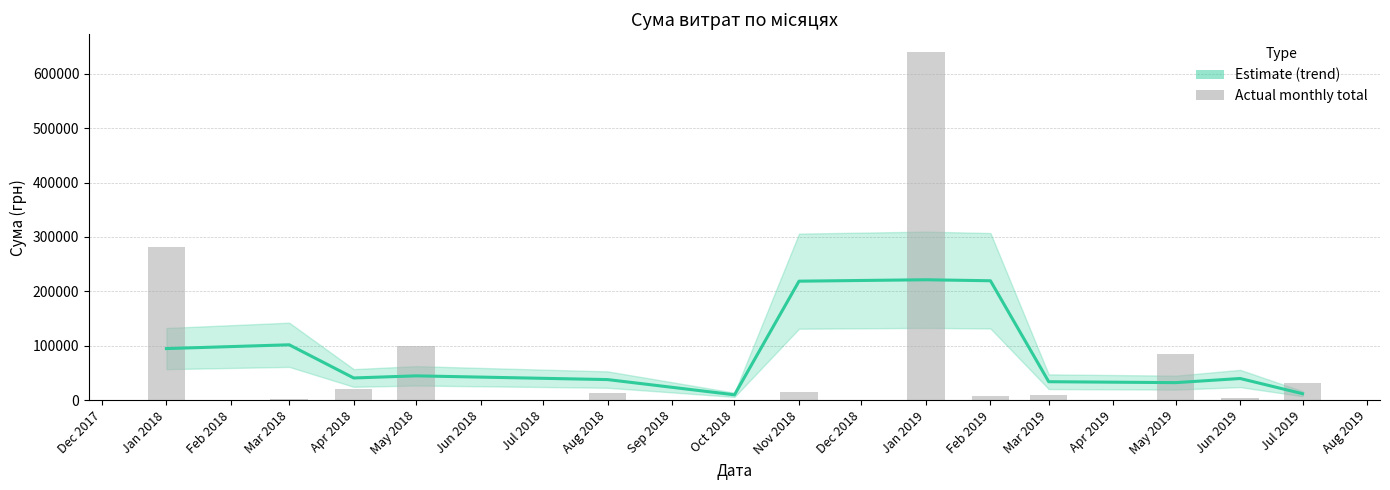

List the series in order of their peak value, lowest first.

Estimate, Actual monthly total